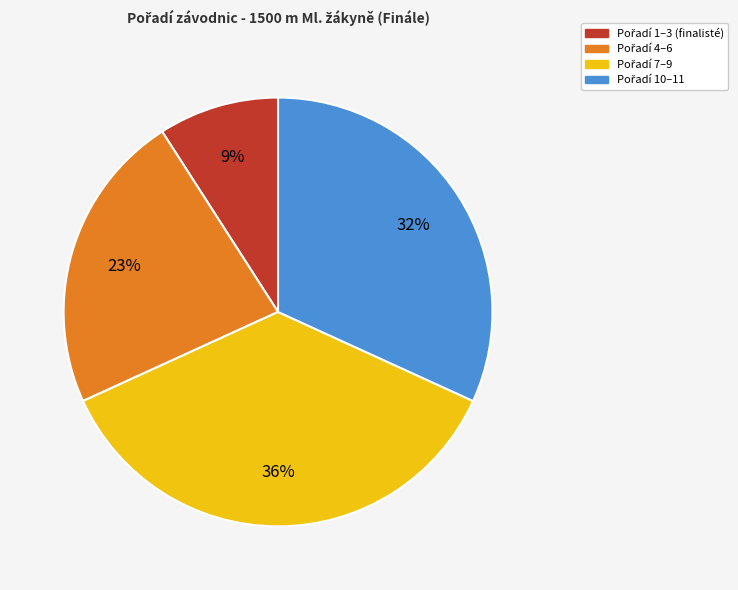

Does any single category account for the majority?

No